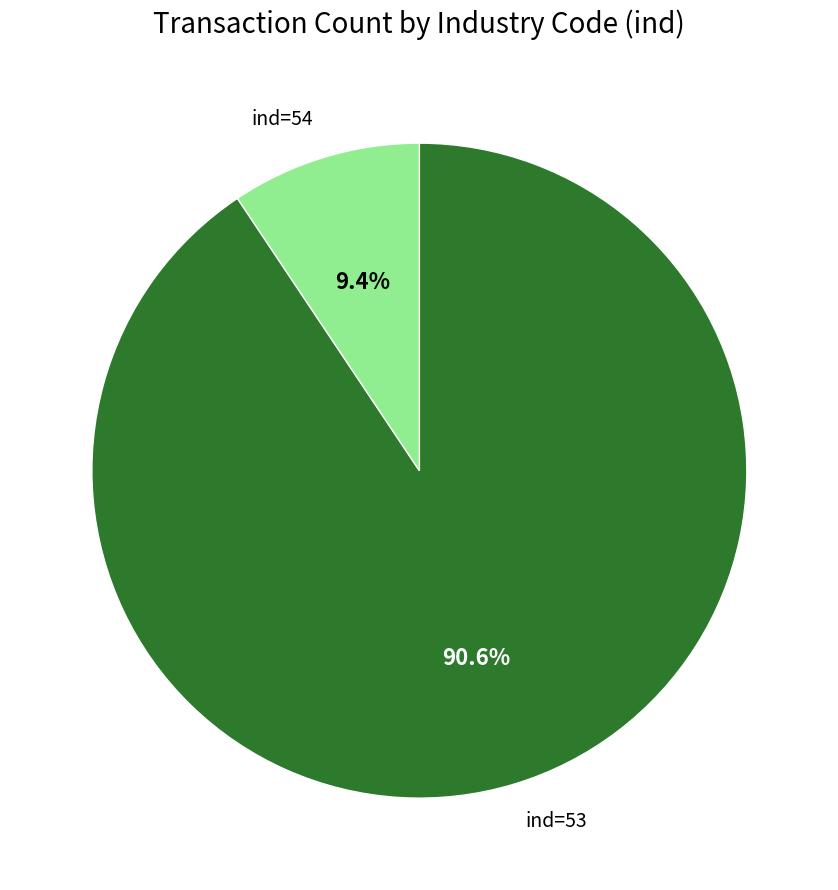

To the nearest percent, what is the average slice percentage?

50%